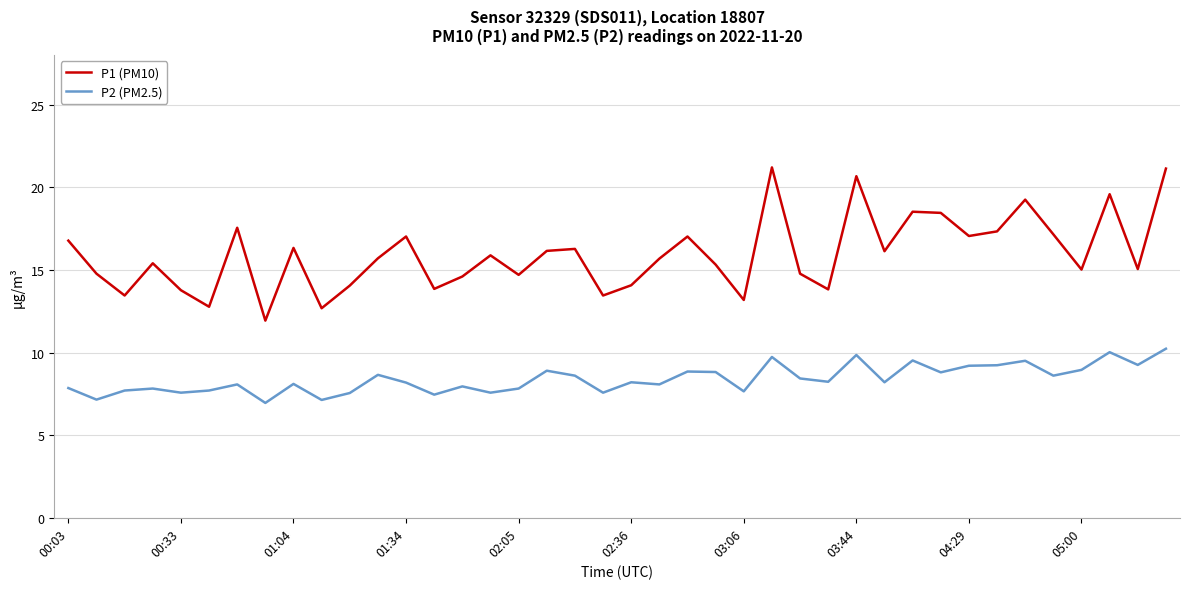

In P2 (PM2.5), how many points are lower than both neighbors (excluding endpoints)?

14